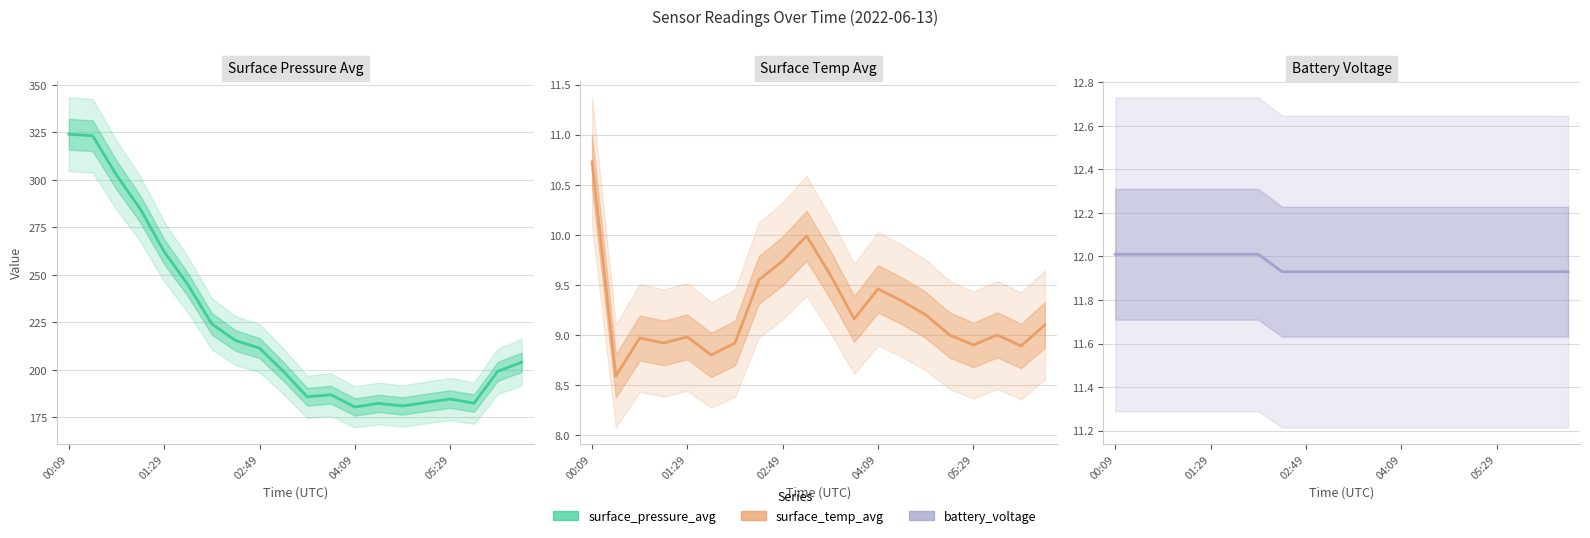

Which series has the largest range (max minus min)?

surface_pressure_avg